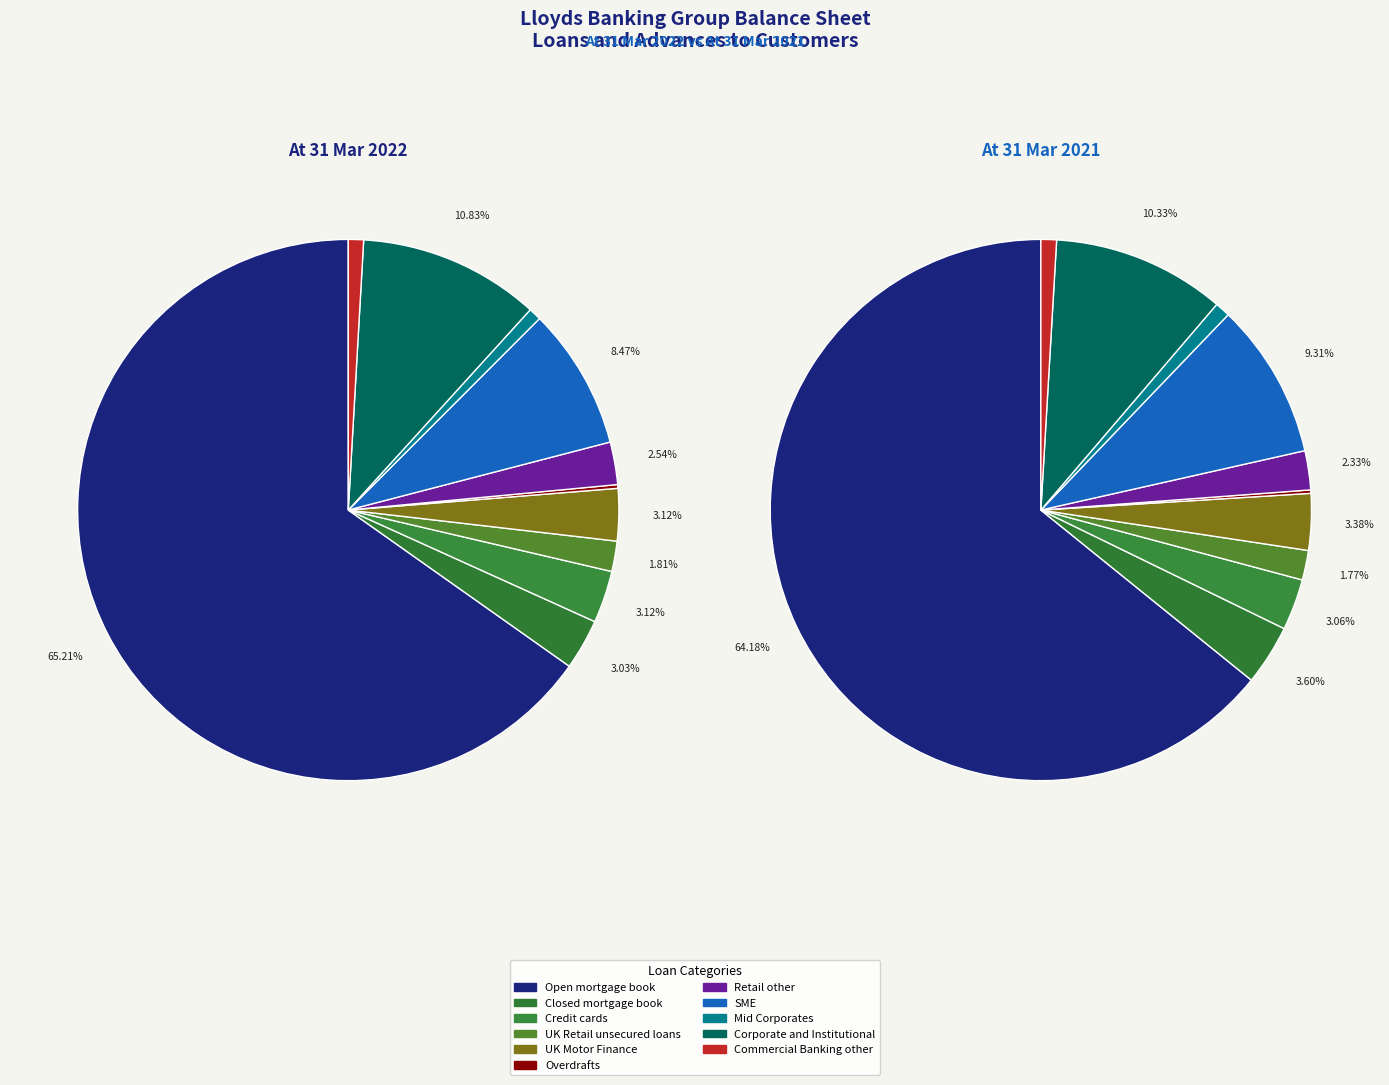

How much of the chart is everything except 8?

99.2%